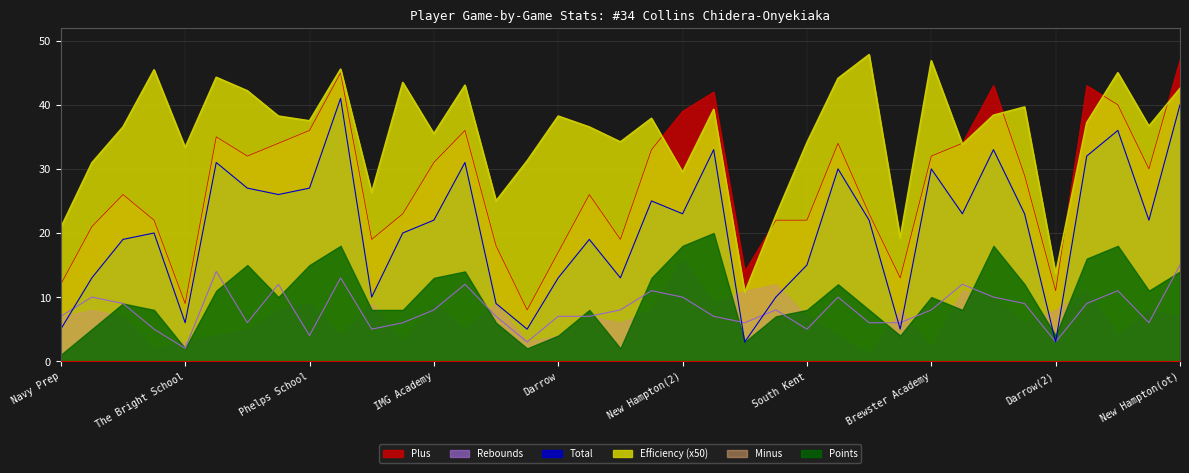

True or false: Efficiency % and Rebounds intersect in this chart.

False